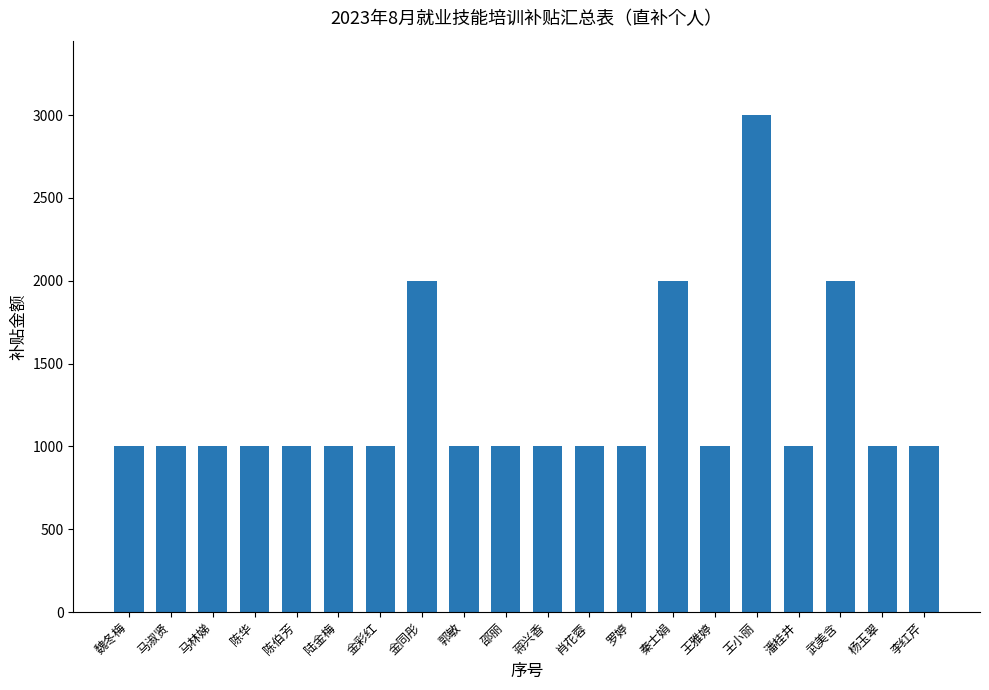

What is the label of the 20th bar from the right?

魏冬梅